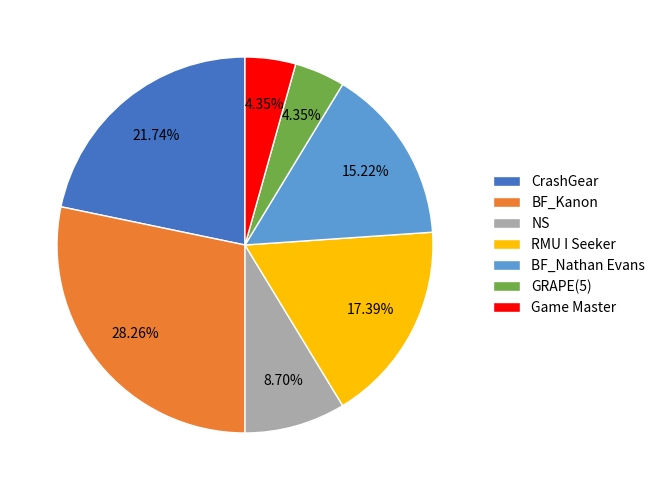

Which slice is the largest?

BF_Kanon